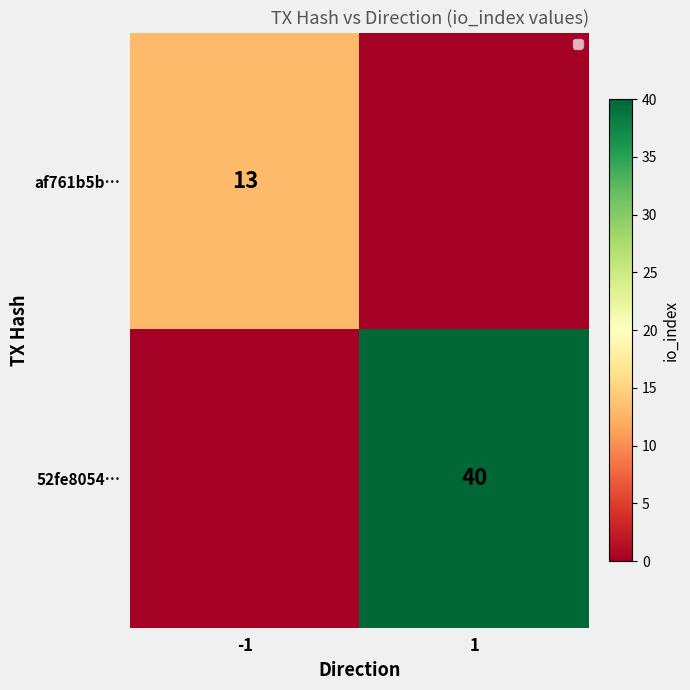

Is the value of af761b5b… at -1 greater than the value of 52fe8054… at 1?

No